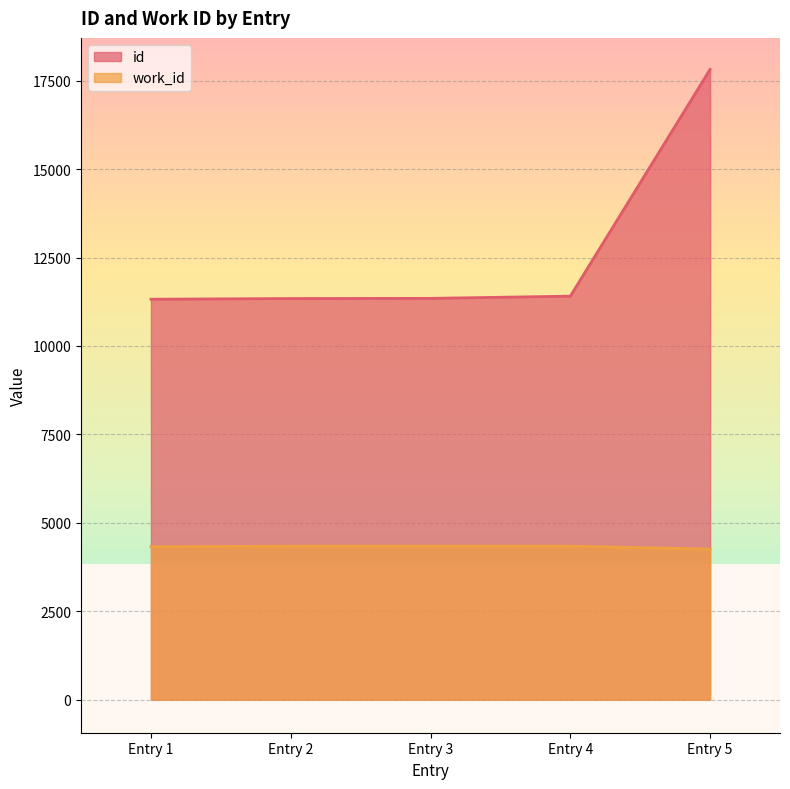

The value of work_id at Entry 5 is 1607. True or false?

False